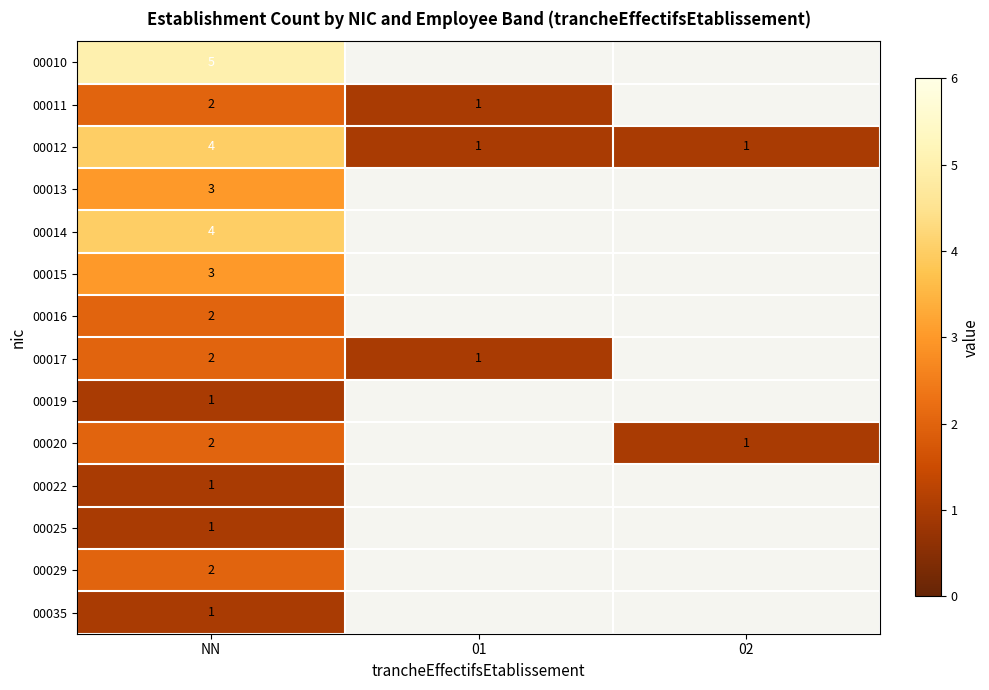

Is the value of 00016 at NN greater than the value of 00010 at NN?

No